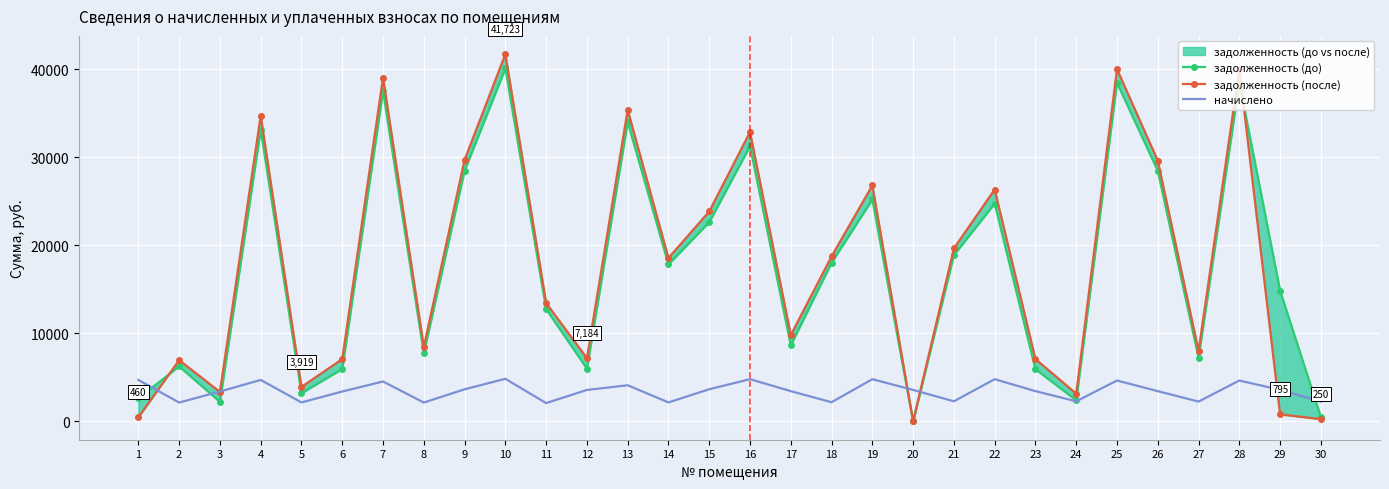

Is it true that задолженность (до) equals 6863.7 at 19?

False